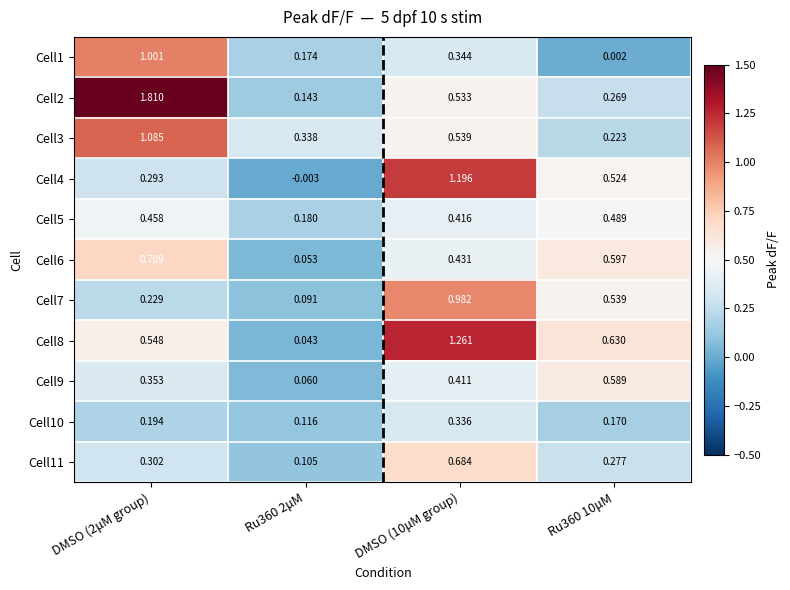

Is the value of Cell2 at DMSO (2μM group) greater than the value of Cell1 at DMSO (10μM group)?

Yes